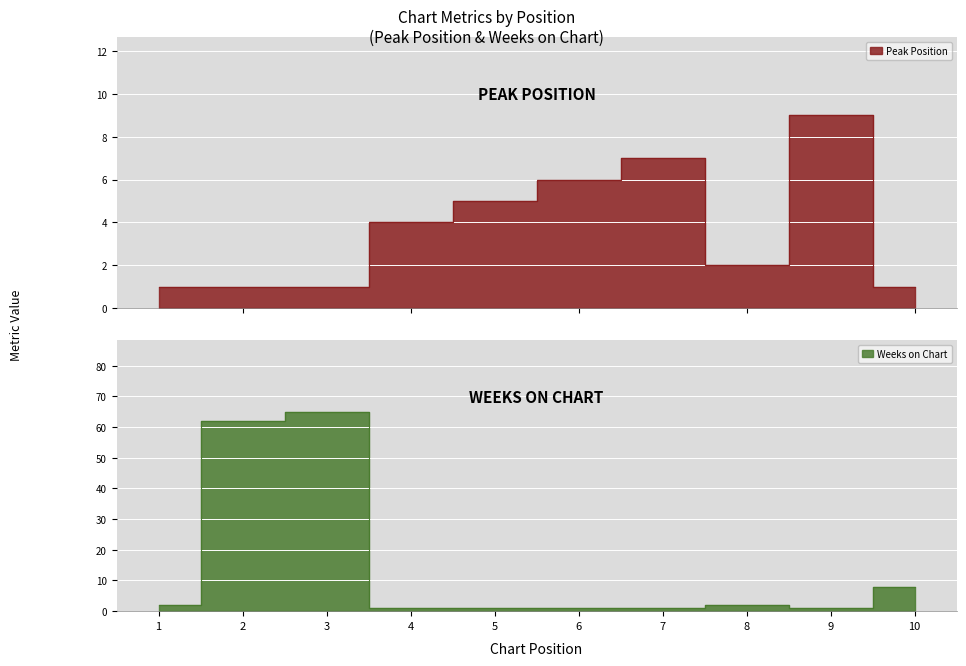

Which series has the largest total across all categories?

Weeks on Chart